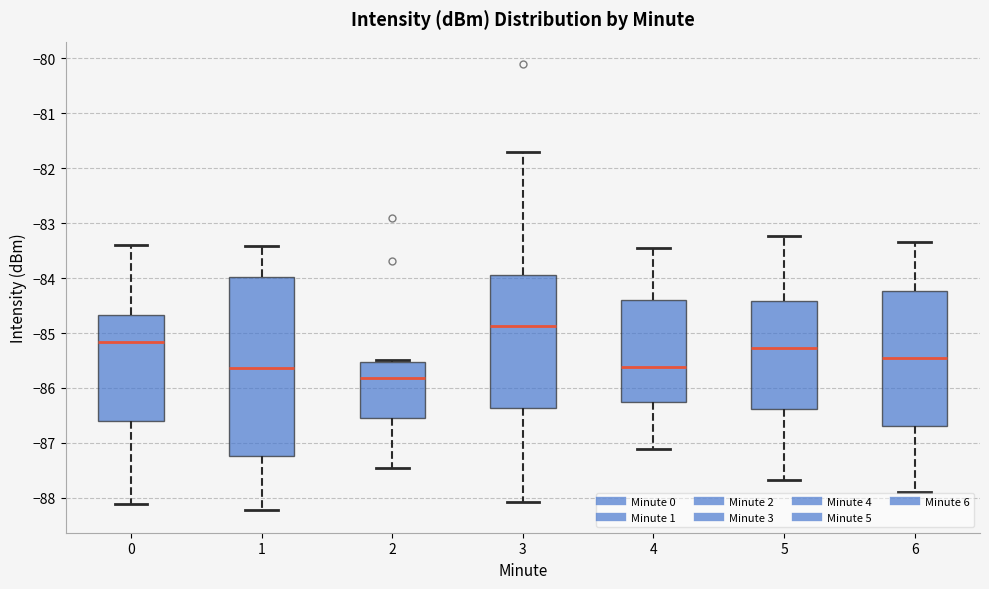

Which box is the tallest, from its lower edge to its upper edge?

1